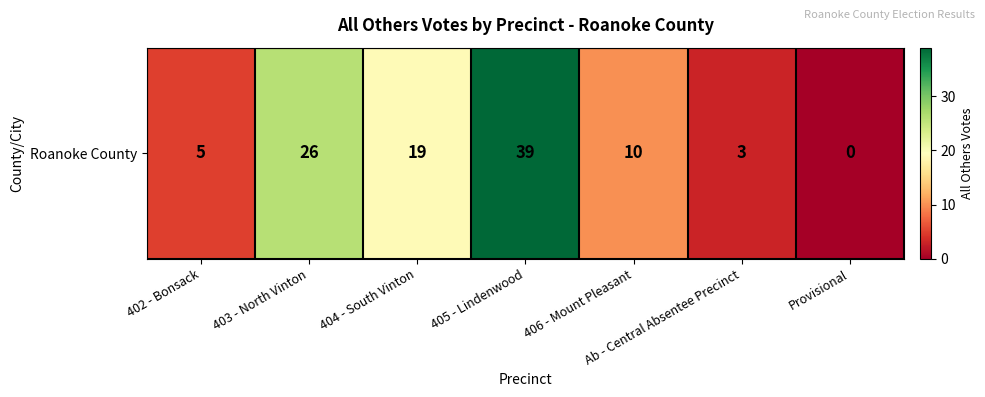

What is the maximum value shown in the chart?

39